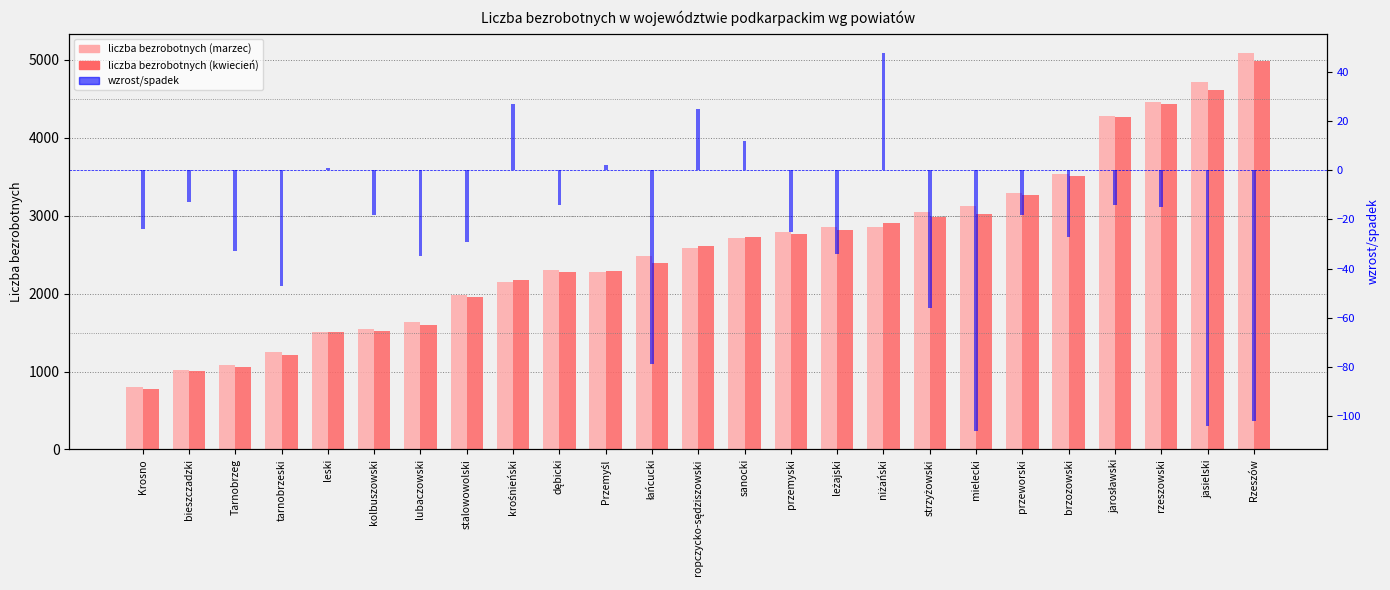

The liczba bezrobotnych (marzec) series shows 240 at Krosno. True or false?

False